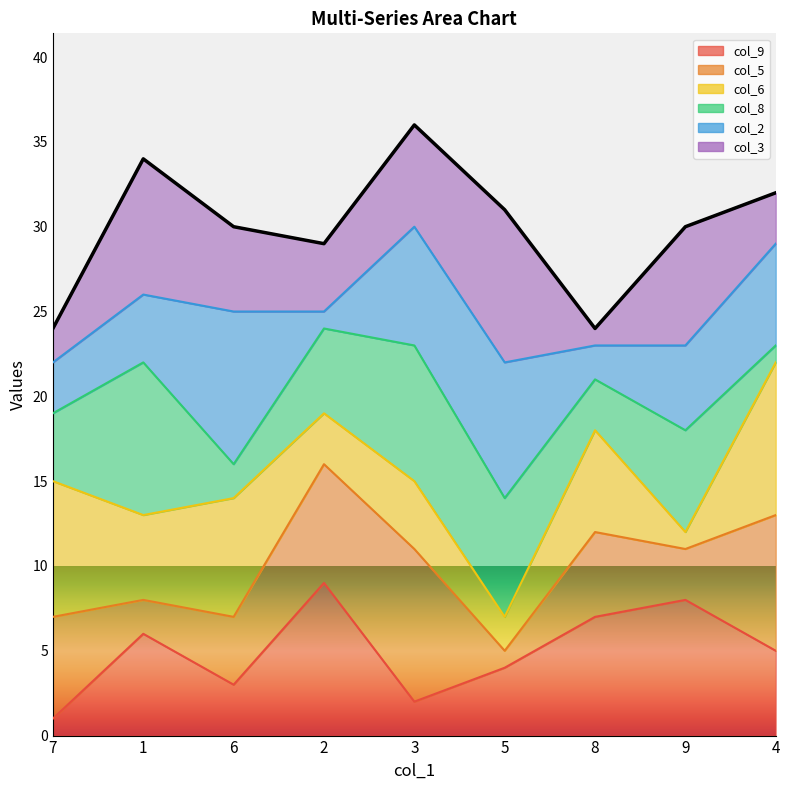

Which category has the lowest value across all series?

7